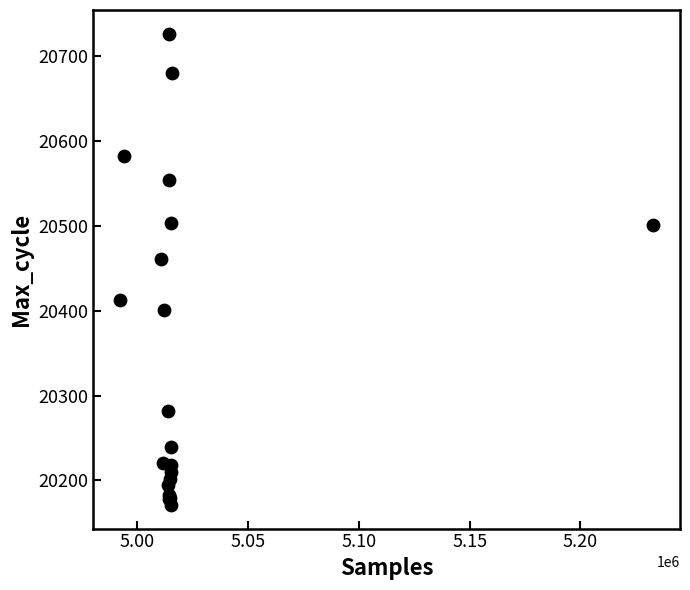

What Y value in the scatter plot is closest to 20449?

20461